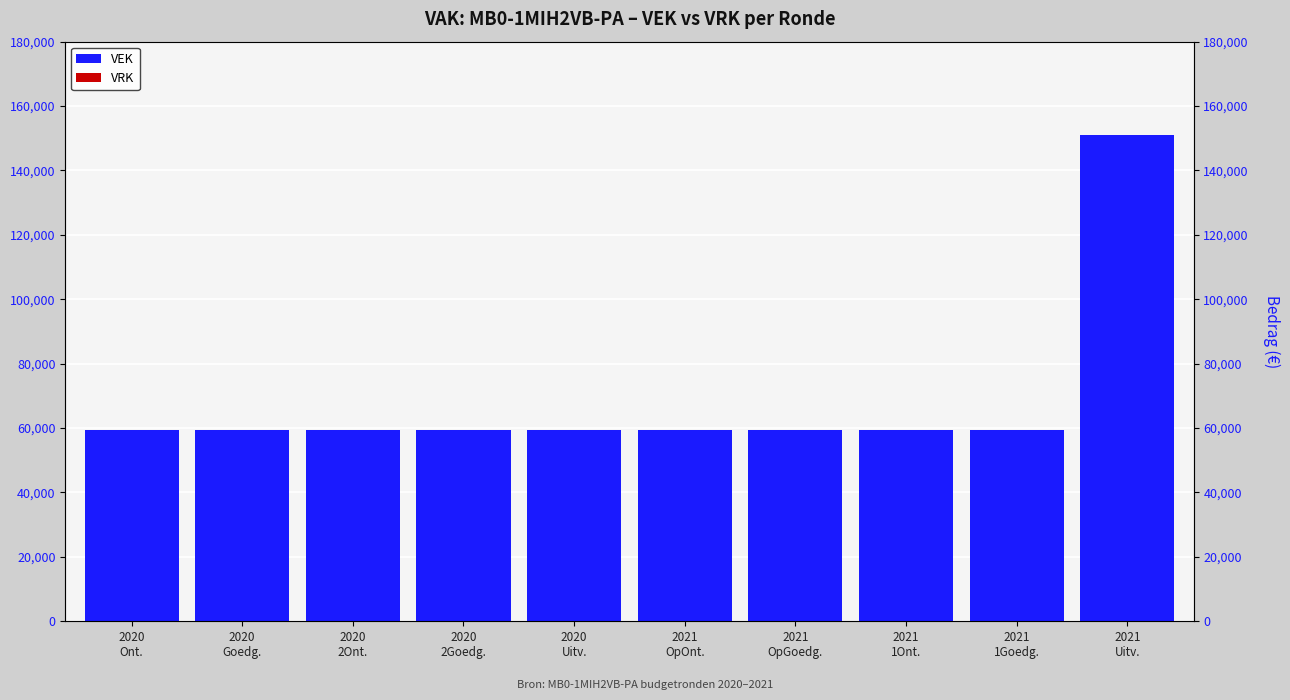

Which series has the largest range (max minus min)?

VEK